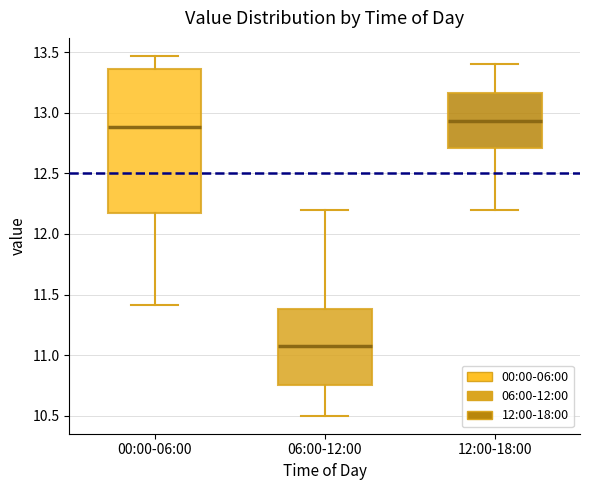

Which box has the lowest median line?

06:00-12:00